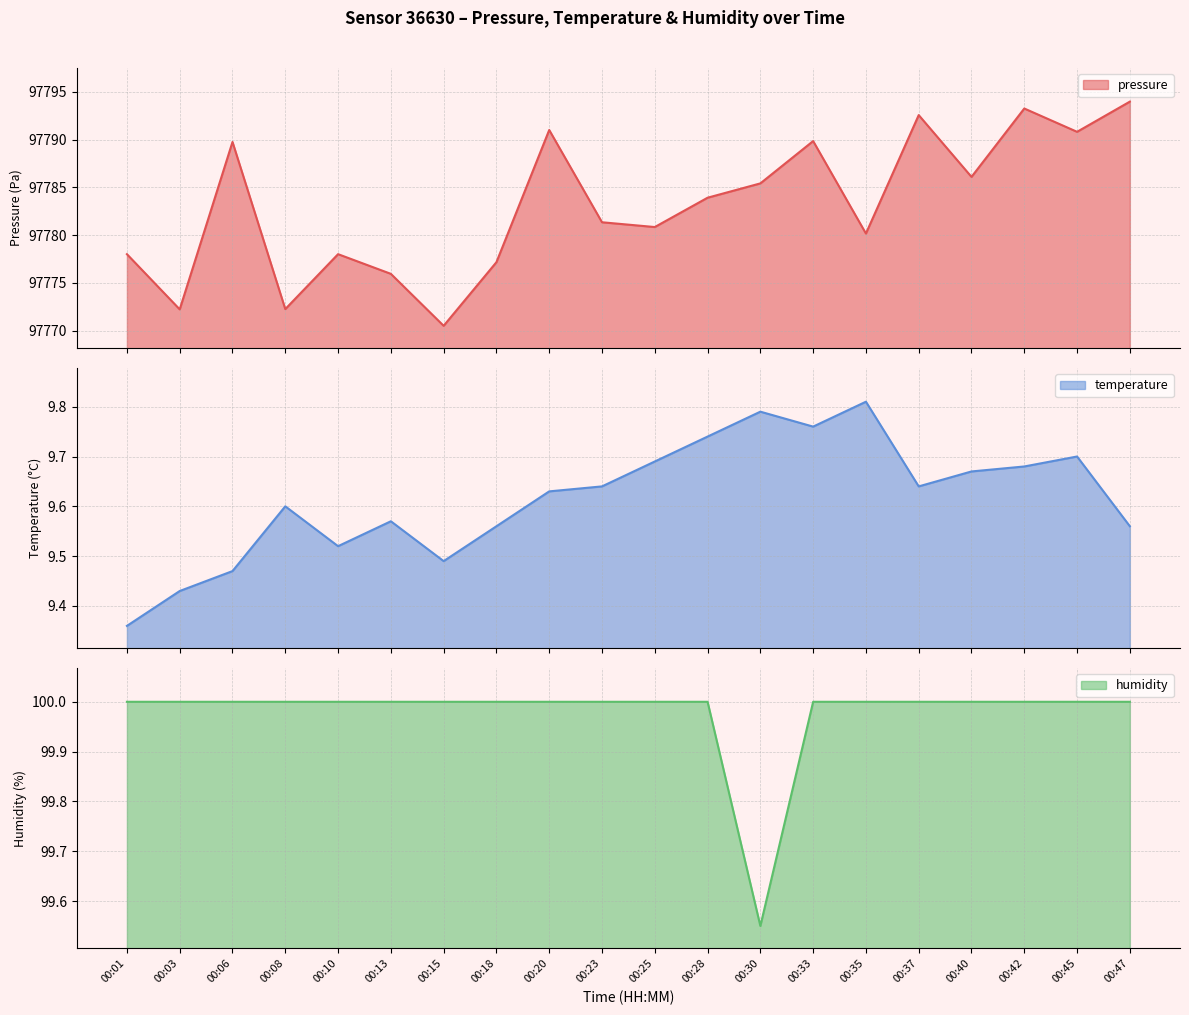

True or false: temperature and pressure cross at least once.

False